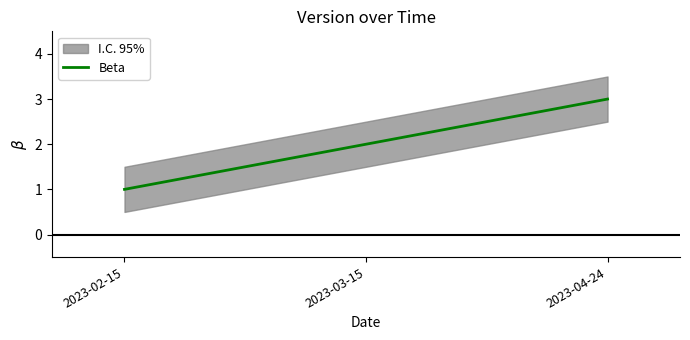

True or false: the data shows 3 at 2023-04-24.

True